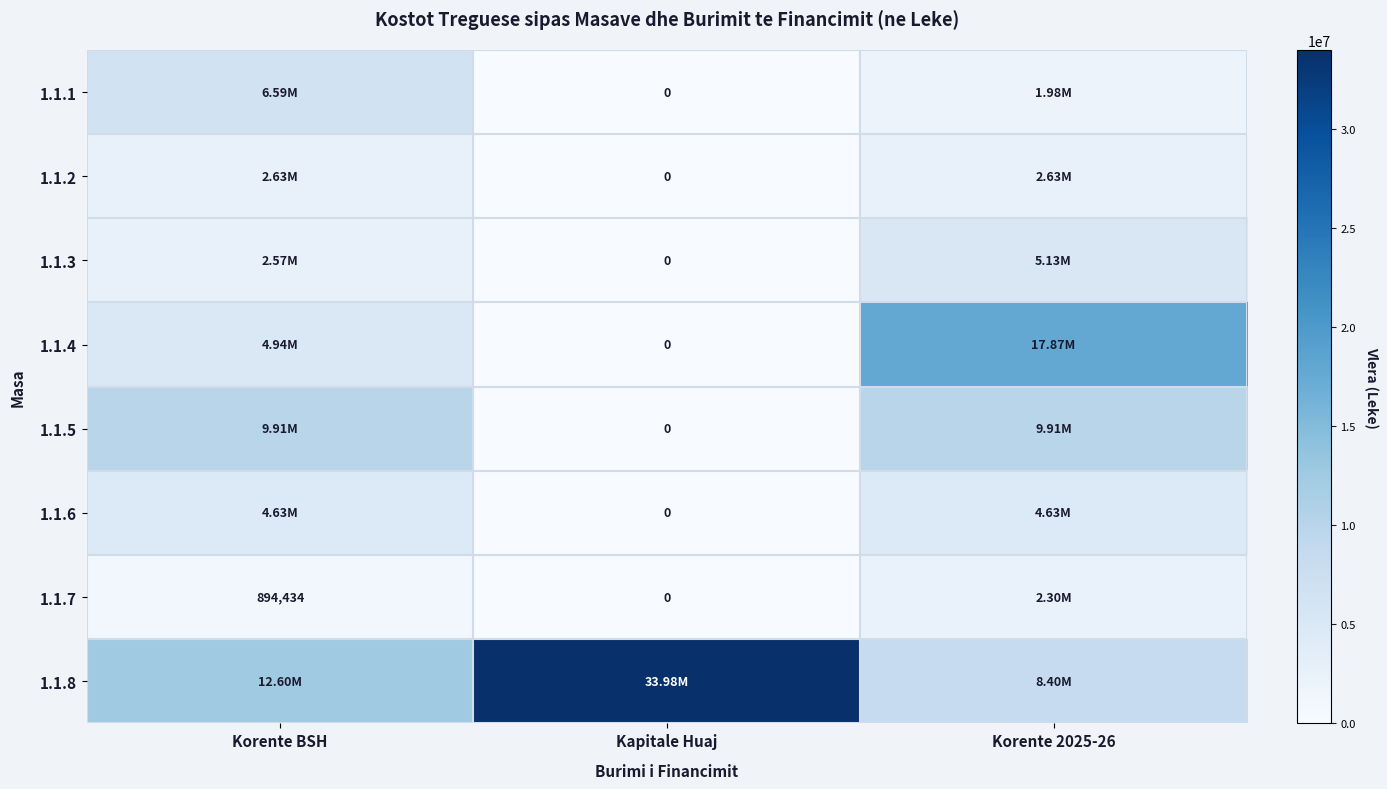

How many values in the 1.1.7 series exceed 894434?

2